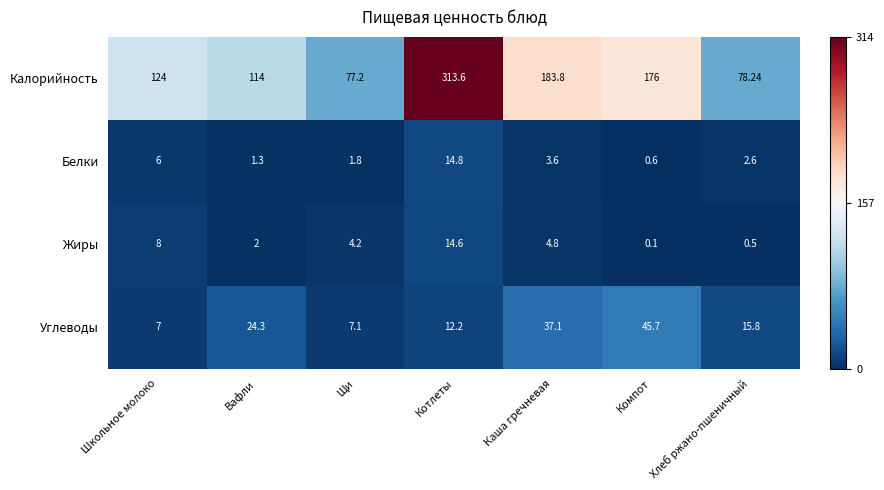

What is the smallest value displayed?

0.1